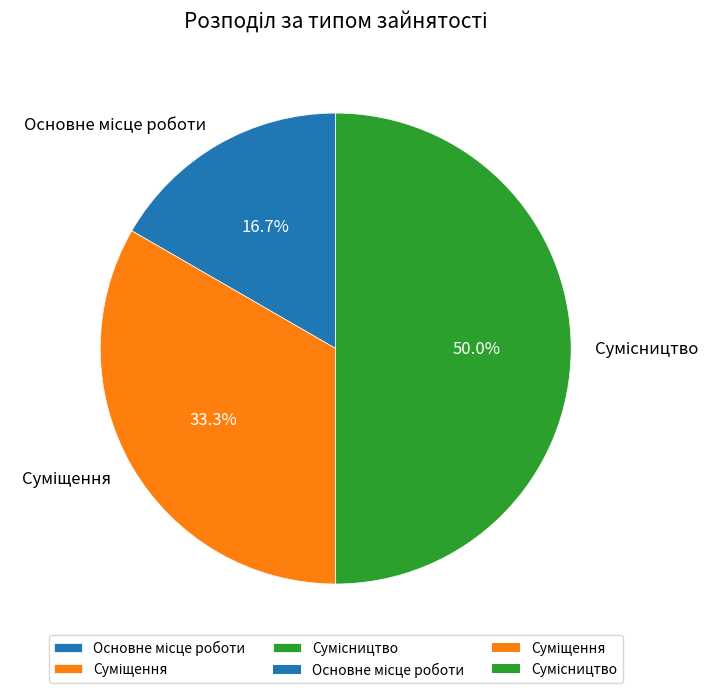

To the nearest percent, what is the difference between the largest and smallest slice percentages?

33%